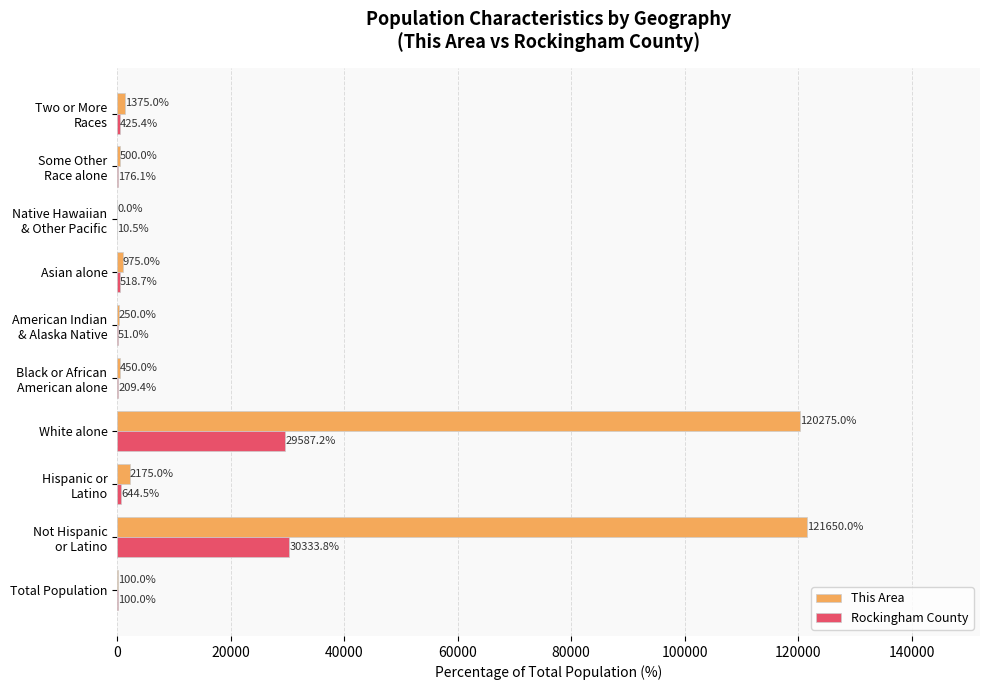

Is it true that Rockingham County equals 29587.2 at White alone?

True